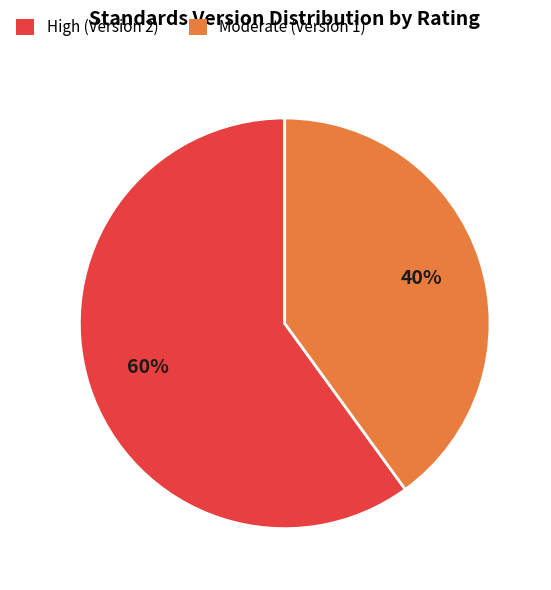

To the nearest percent, what is the average slice percentage?

50%